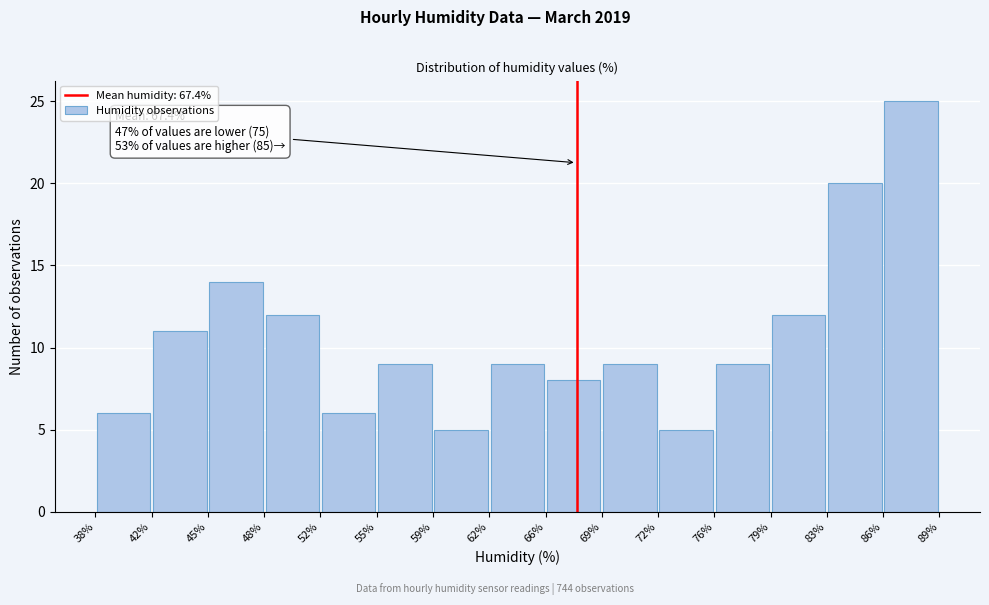

Over which range of the x-axis is the bar tallest?

86% to 89%